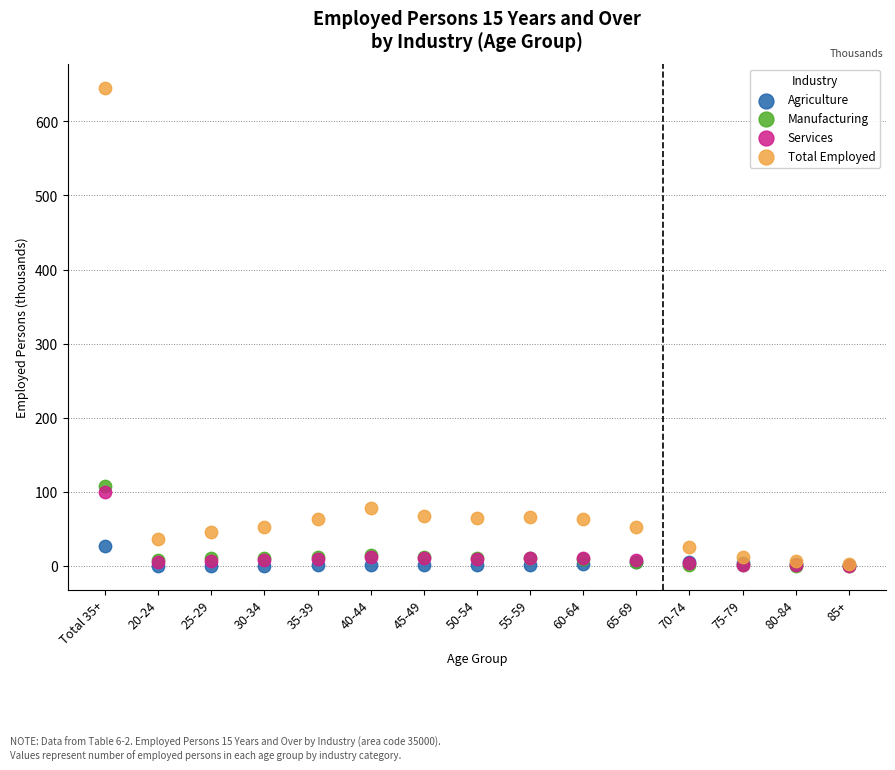

Across all series, what Y value is closest to 322?

107.4